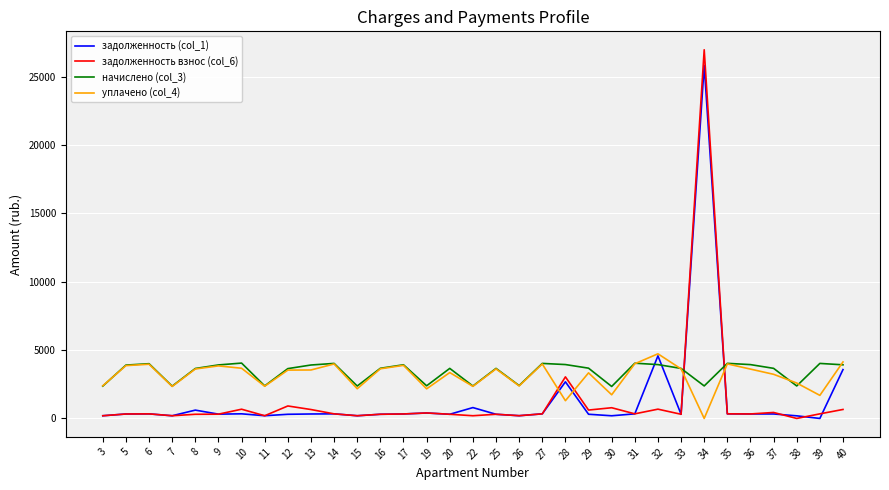

Is it true that задолженность взнос (col_6) equals 200.5 at 26?

True